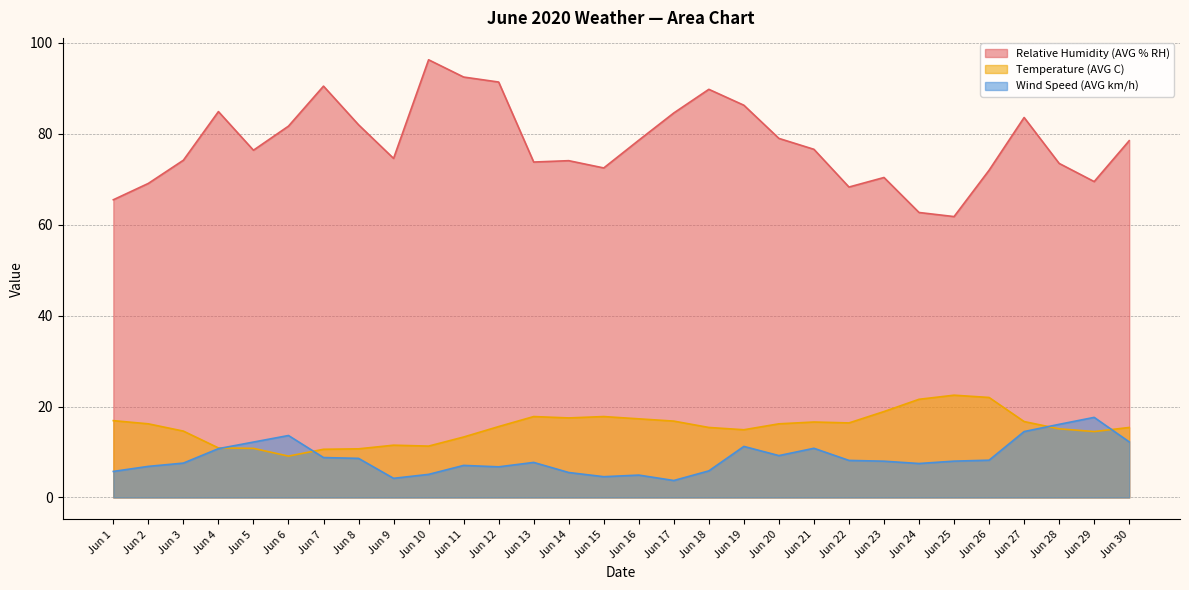

True or false: Wind Speed (AVG km/h) and Relative Humidity (AVG % RH) cross at least once.

False